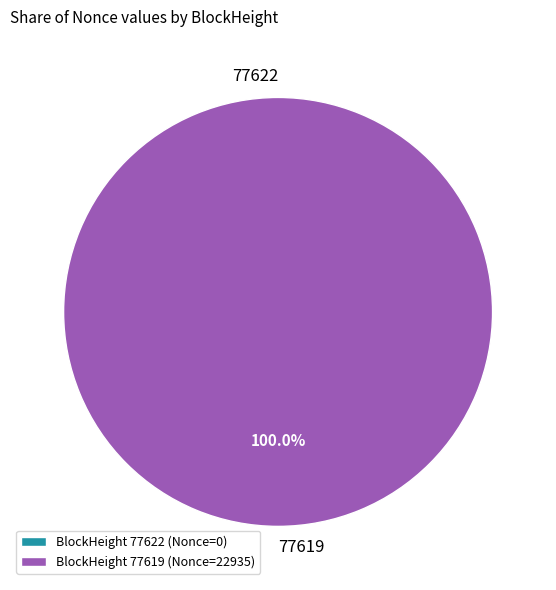

The 77622 slice represents 6% of the pie. True or false?

False